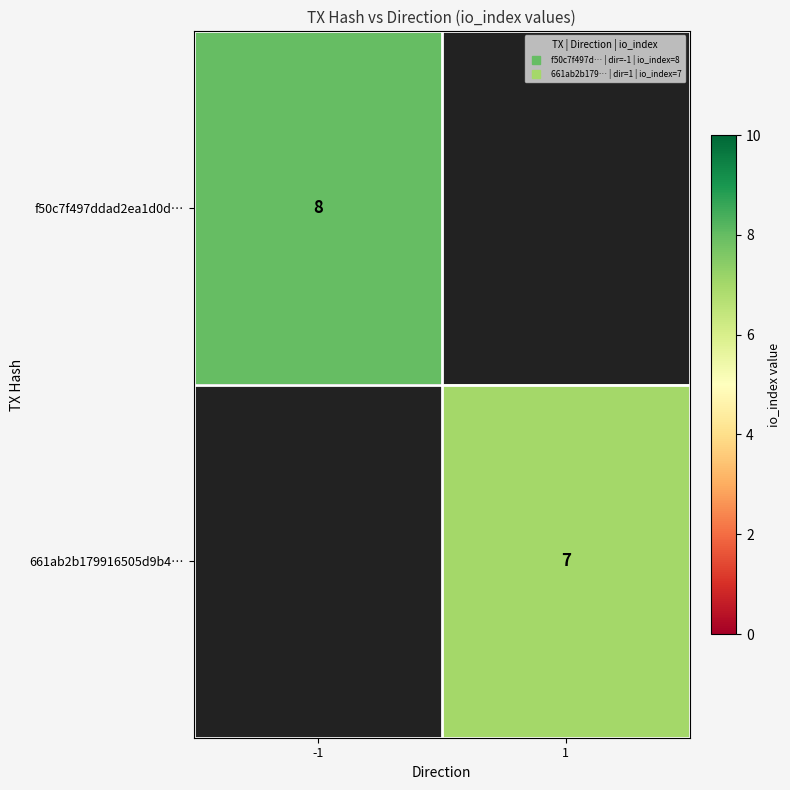

At which label does 661ab2b179916505d9b4… reach its minimum?

-1